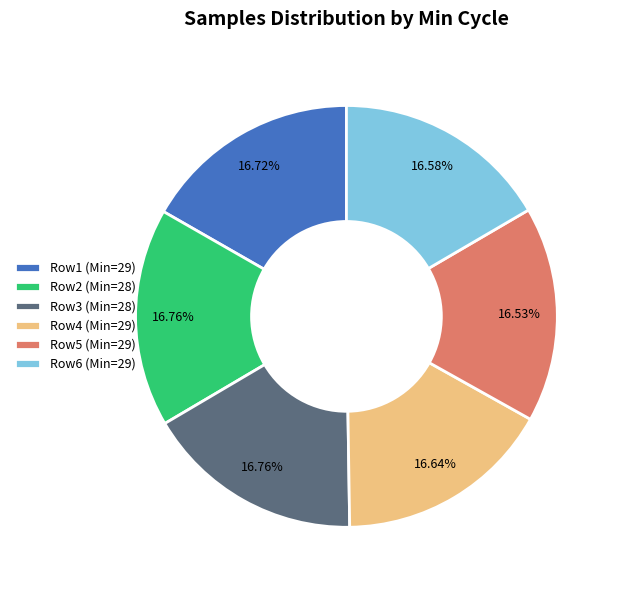

Is the sum of Row5 (Min=29) and Row1 (Min=29) greater than half?

No